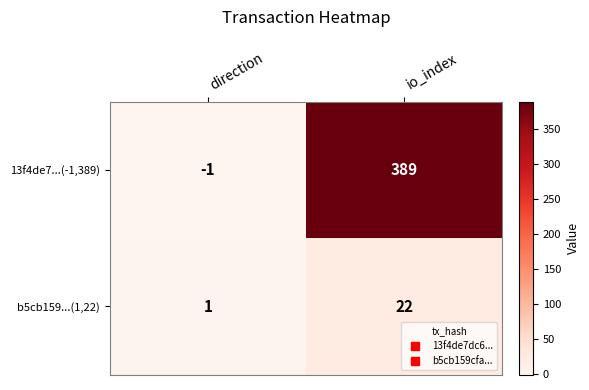

True or false: 13f4de7...(-1,389) has a value of 247 at io_index.

False